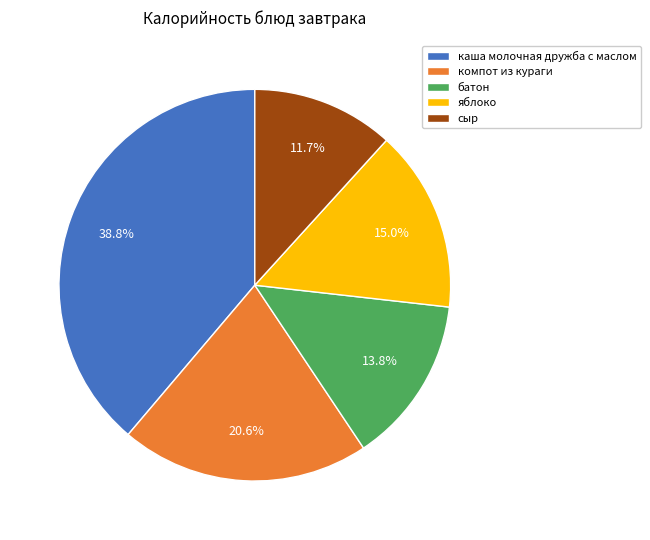

To the nearest percent, what is the difference between the largest and smallest slice percentages?

27%